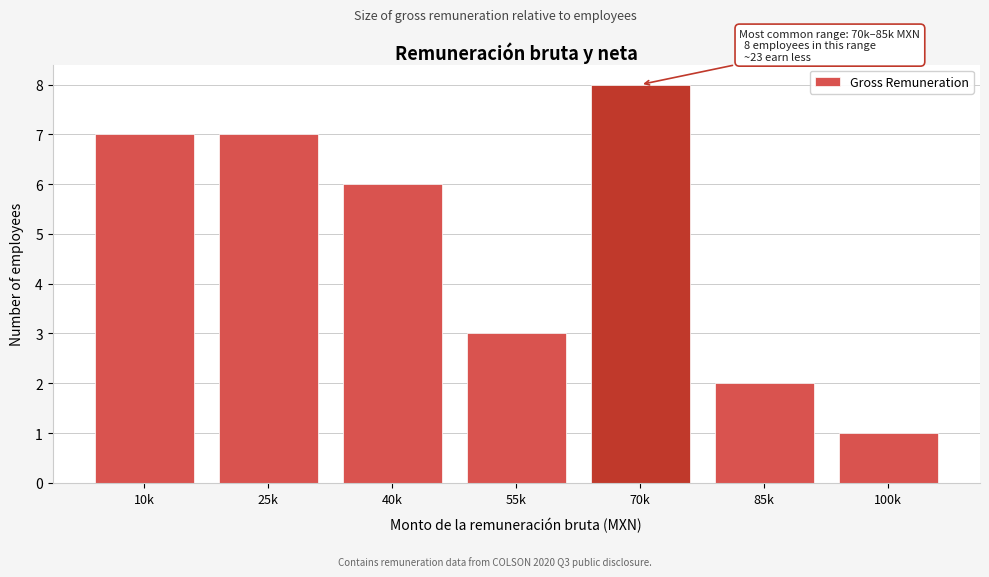

Reading left to right, extract all data points from this chart.

7	7	6	3	8	2	1